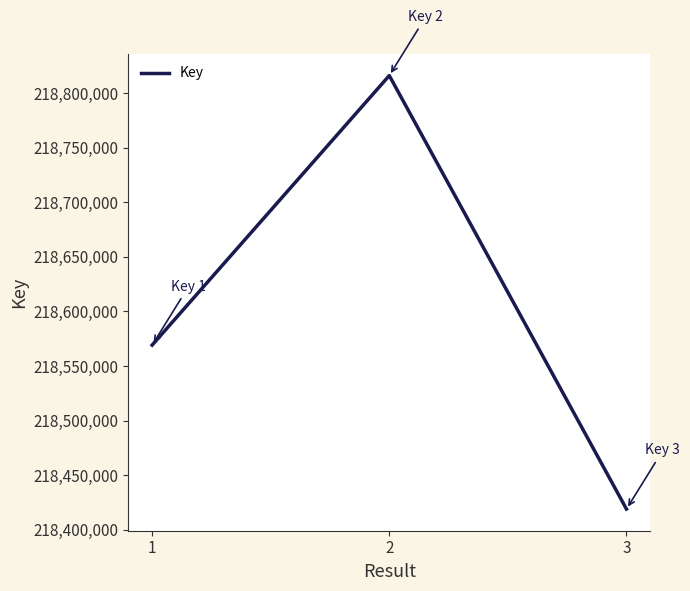

How many lines are shown in the chart?

1